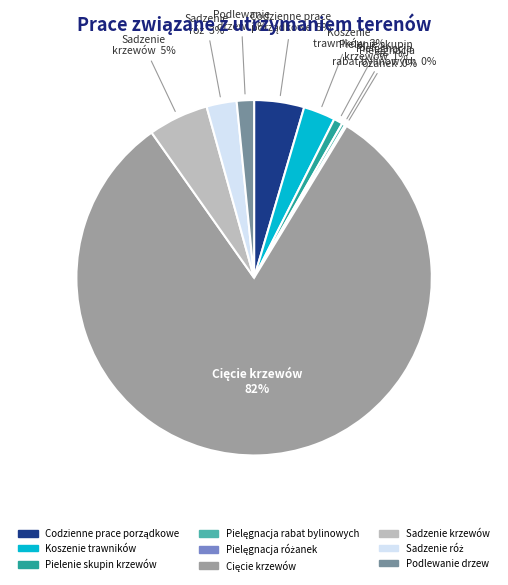

To the nearest percent, what is the difference between the largest and smallest slice percentages?

81%